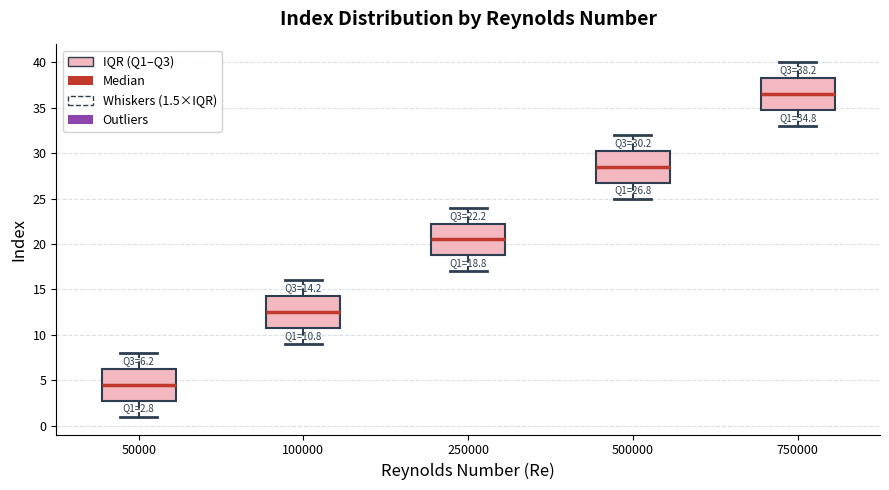

Which box's median line is the highest?

750000